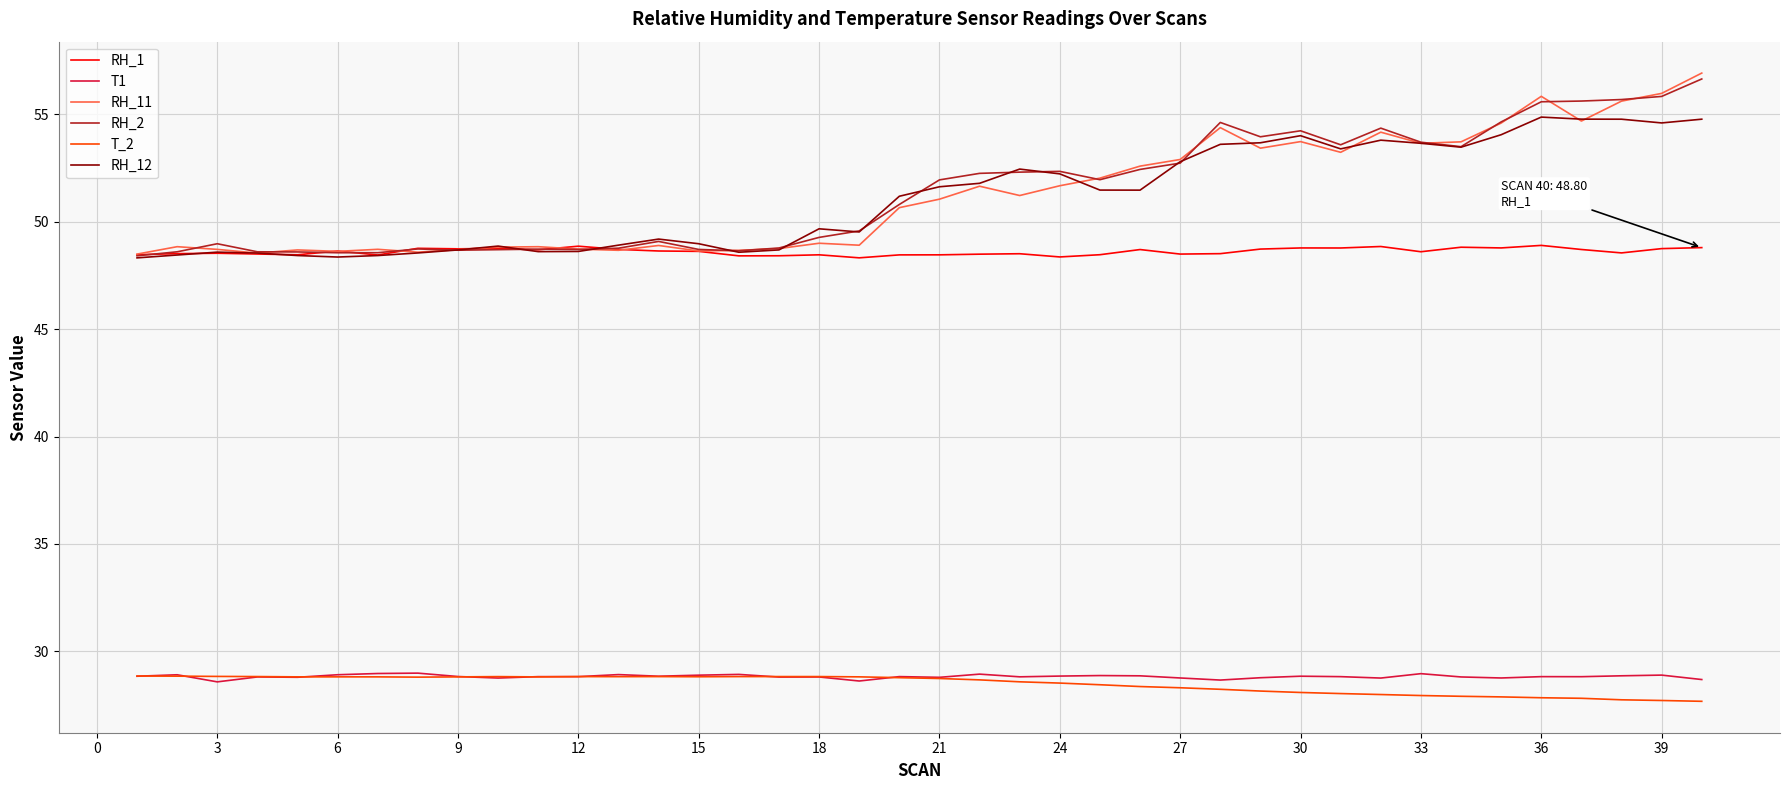

True or false: RH_2 and T_2 intersect in this chart.

False